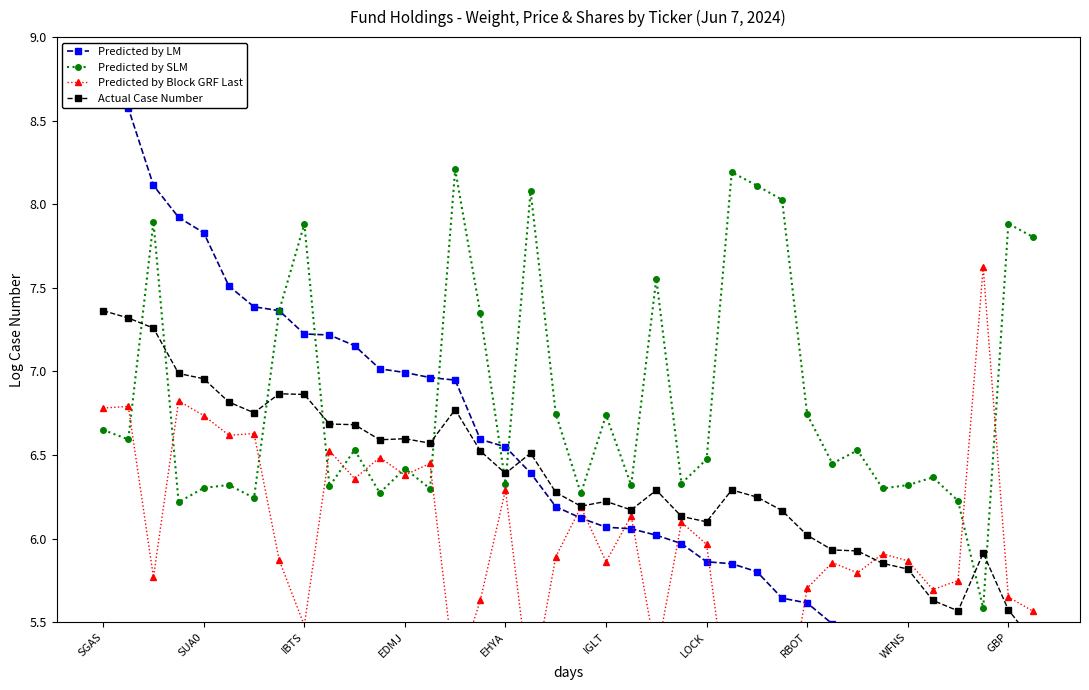

What is the value of the Predicted by Block GRF Last point at the 25th from the left?

6.0